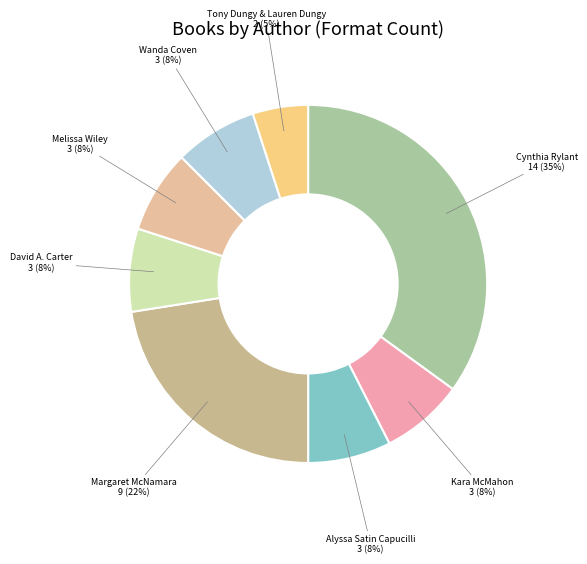

What percentage is the Kara McMahon slice, to the nearest percent?

8%